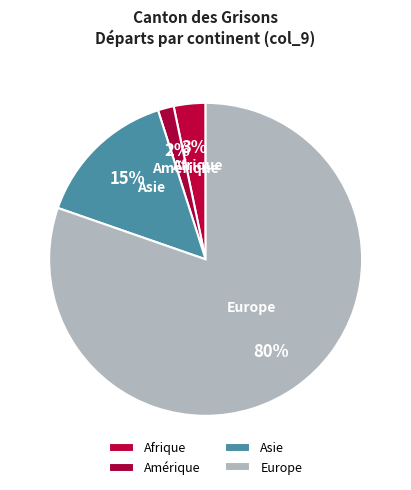

Which category has the biggest portion of the pie?

Europe